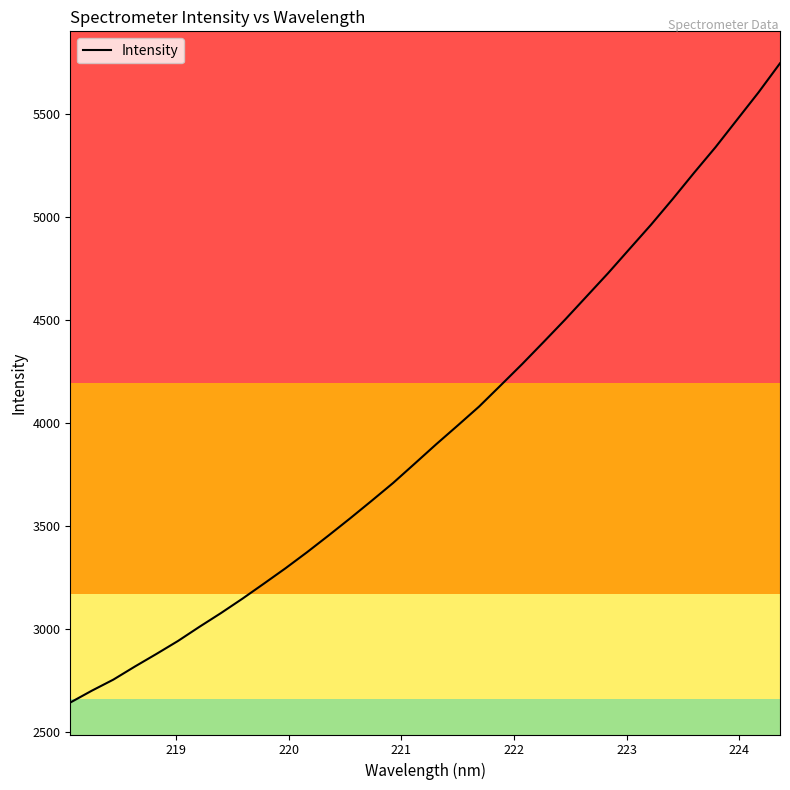

What is the difference between the maximum and minimum values?

3105.0